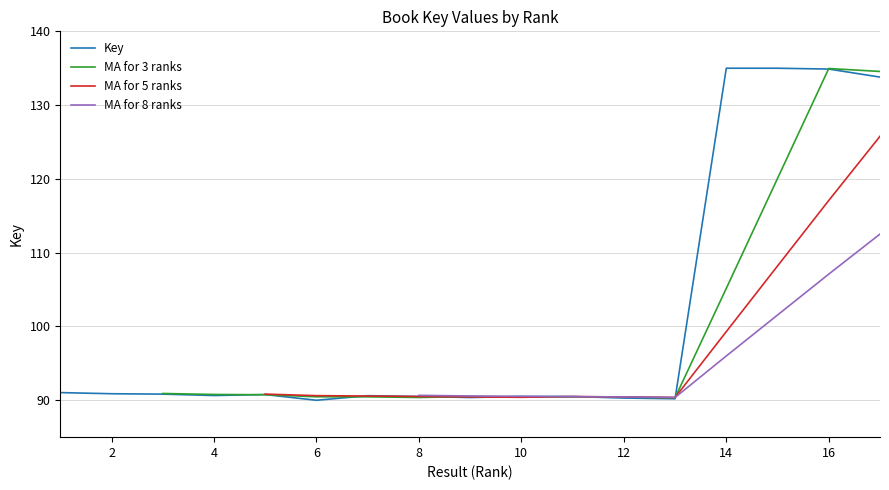

Does the chart display data point markers on the line(s)?

No